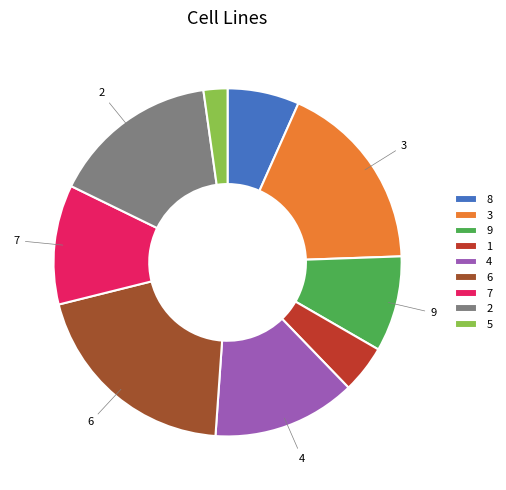

Which slice is the smallest?

5